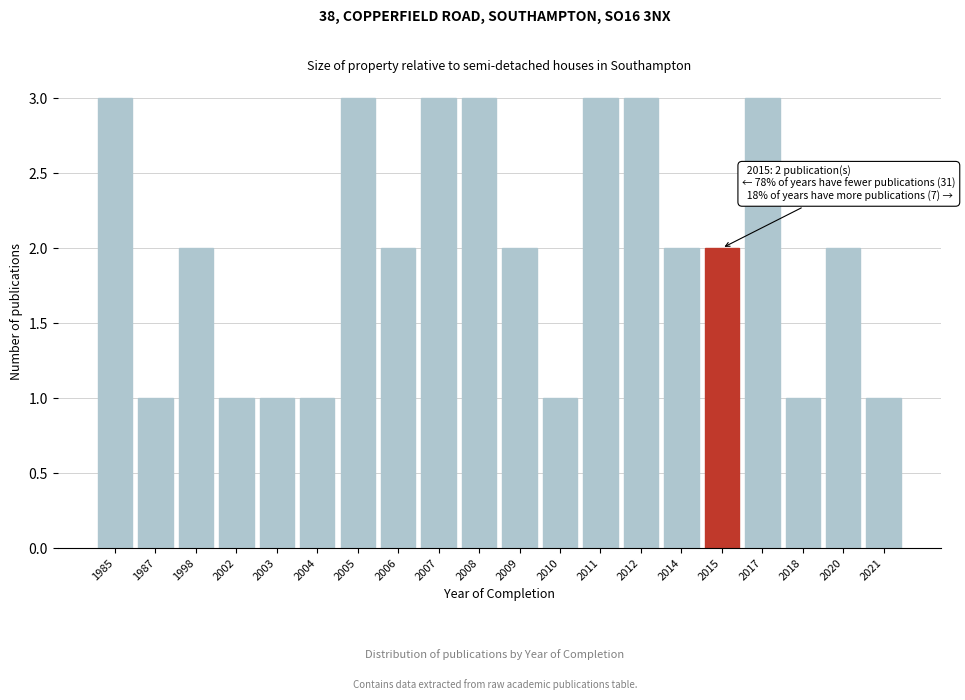

Reading left to right, list all the values displayed in this chart.

3	1	2	1	1	1	3	2	3	3	2	1	3	3	2	2	3	1	2	1